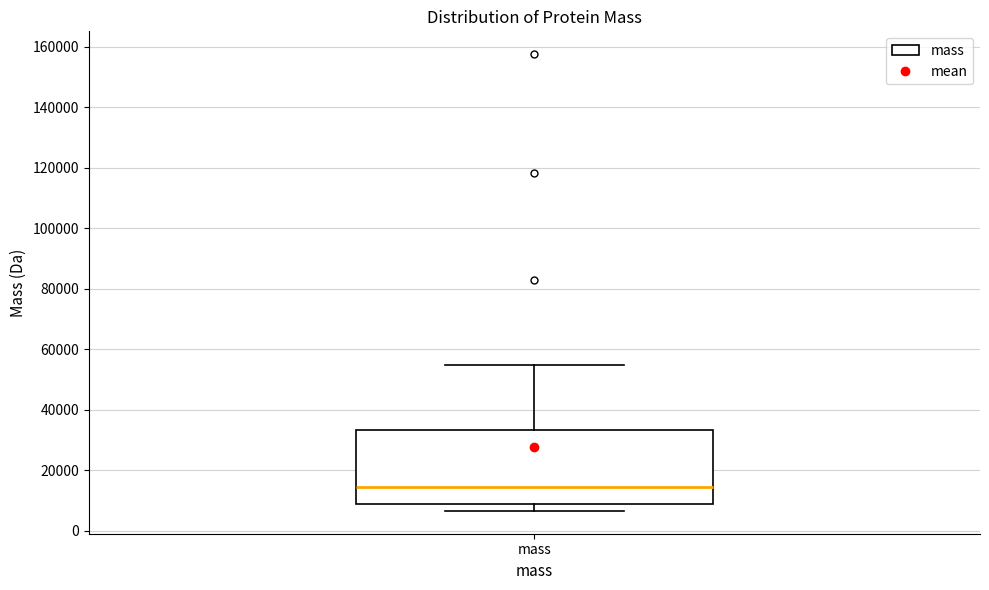

Where does the upper whisker of the box for mass end on the y-axis? The values are not printed on the chart, so give them approximately, as read against the axis.

54000